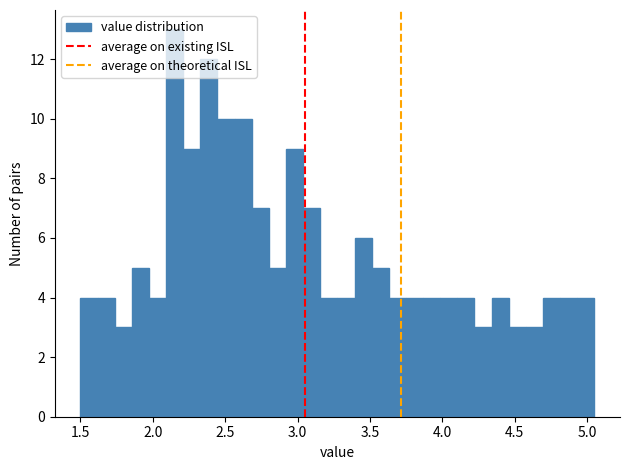

Around what value on the x-axis is the tallest bar? Give the approximate position of its centre, as read against the axis.

2.15